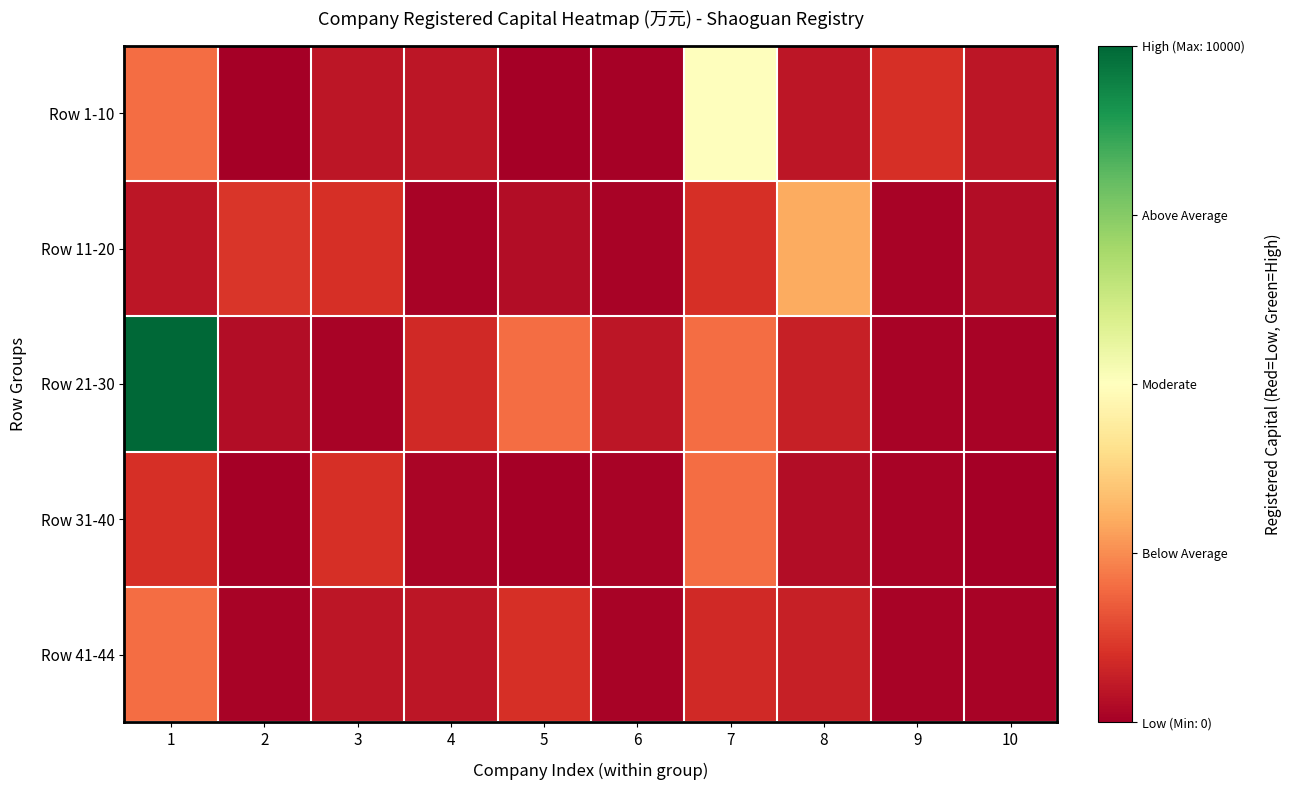

Reading left to right, what are all the values shown in this chart?

Row 1-10: 1=2000	2=0	3=500	4=500	5=0	6=50	7=5000	8=500	9=1000	10=500
Row 11-20: 1=500	2=1100	3=1000	4=101	5=300	6=100	7=1000	8=3000	9=100	10=300
Row 21-30: 1=10000	2=300	3=100	4=881	5=2000	6=500	7=2000	8=688	9=100	10=100
Row 31-40: 1=1000	2=0	3=1000	4=128	5=0	6=100	7=2000	8=300	9=100	10=0
Row 41-44: 1=2000	2=100	3=500	4=500	5=1000	6=100	7=881	8=688	9=100	10=100